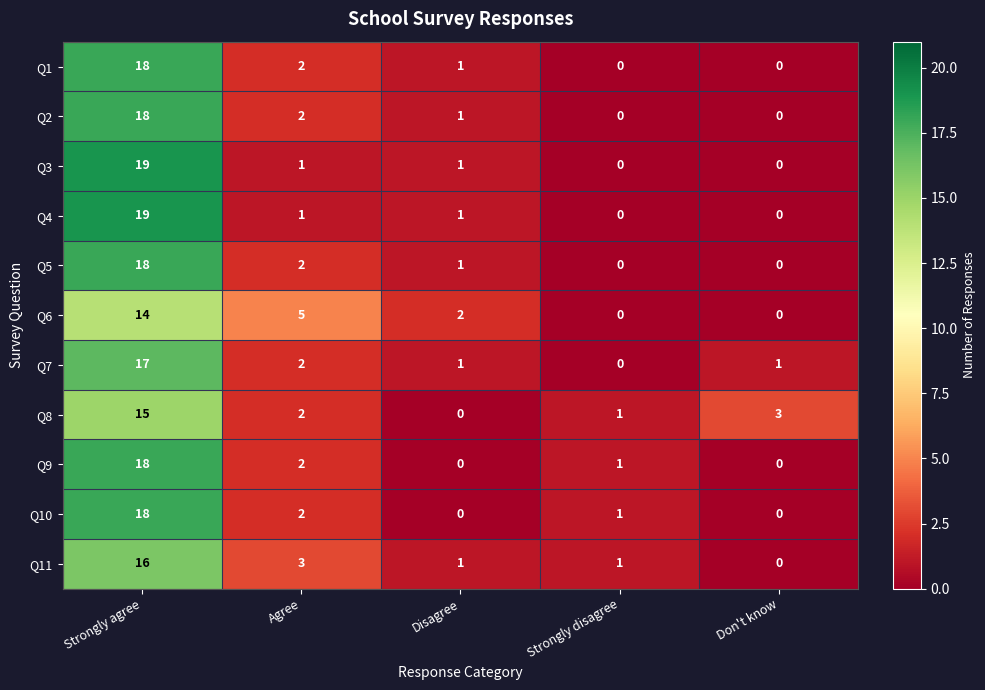

The Q5 series shows 0 at Don't know. True or false?

True